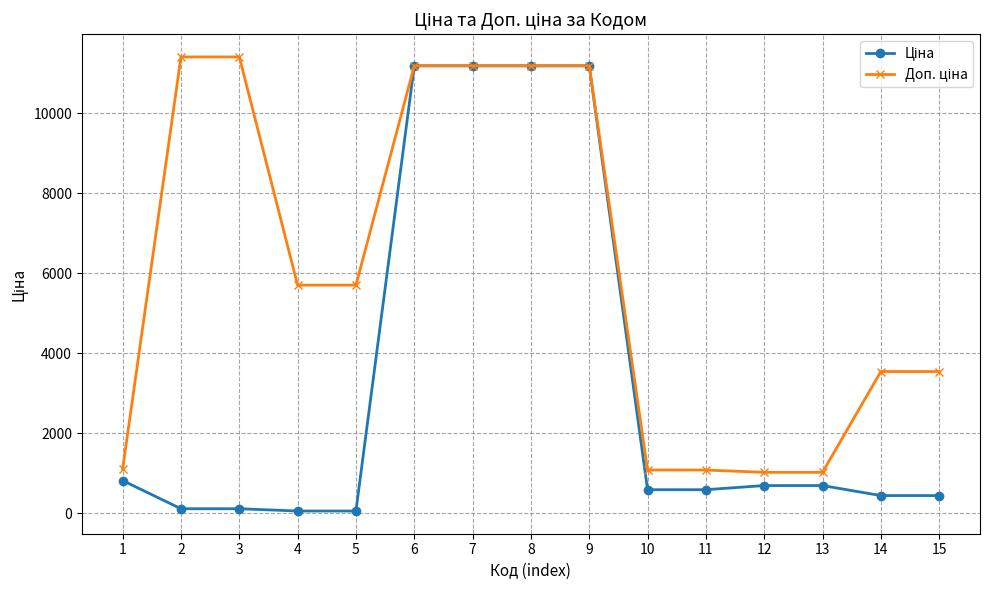

What is the maximum value shown in the chart?

11410.0